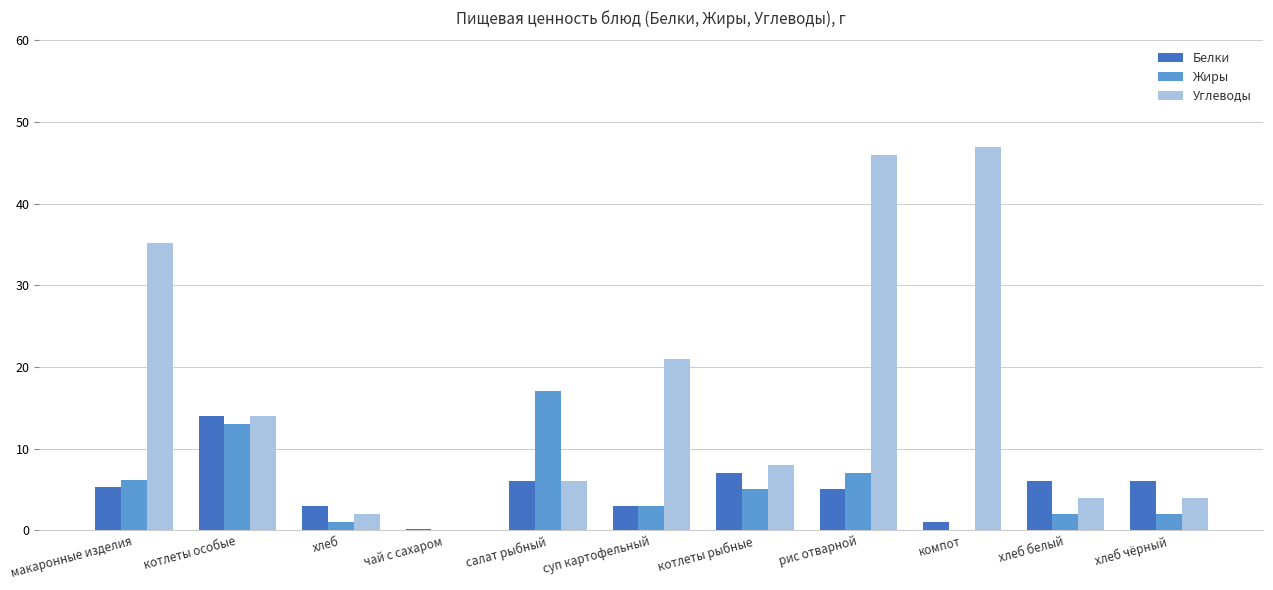

Which series has the largest total across all categories?

Углеводы